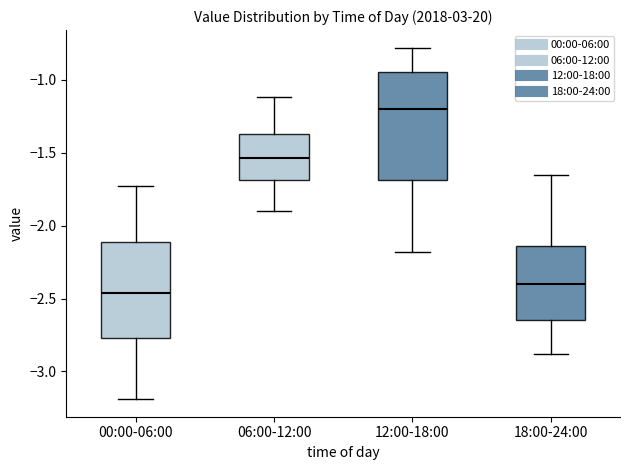

Which box has the lowest median line?

00:00-06:00